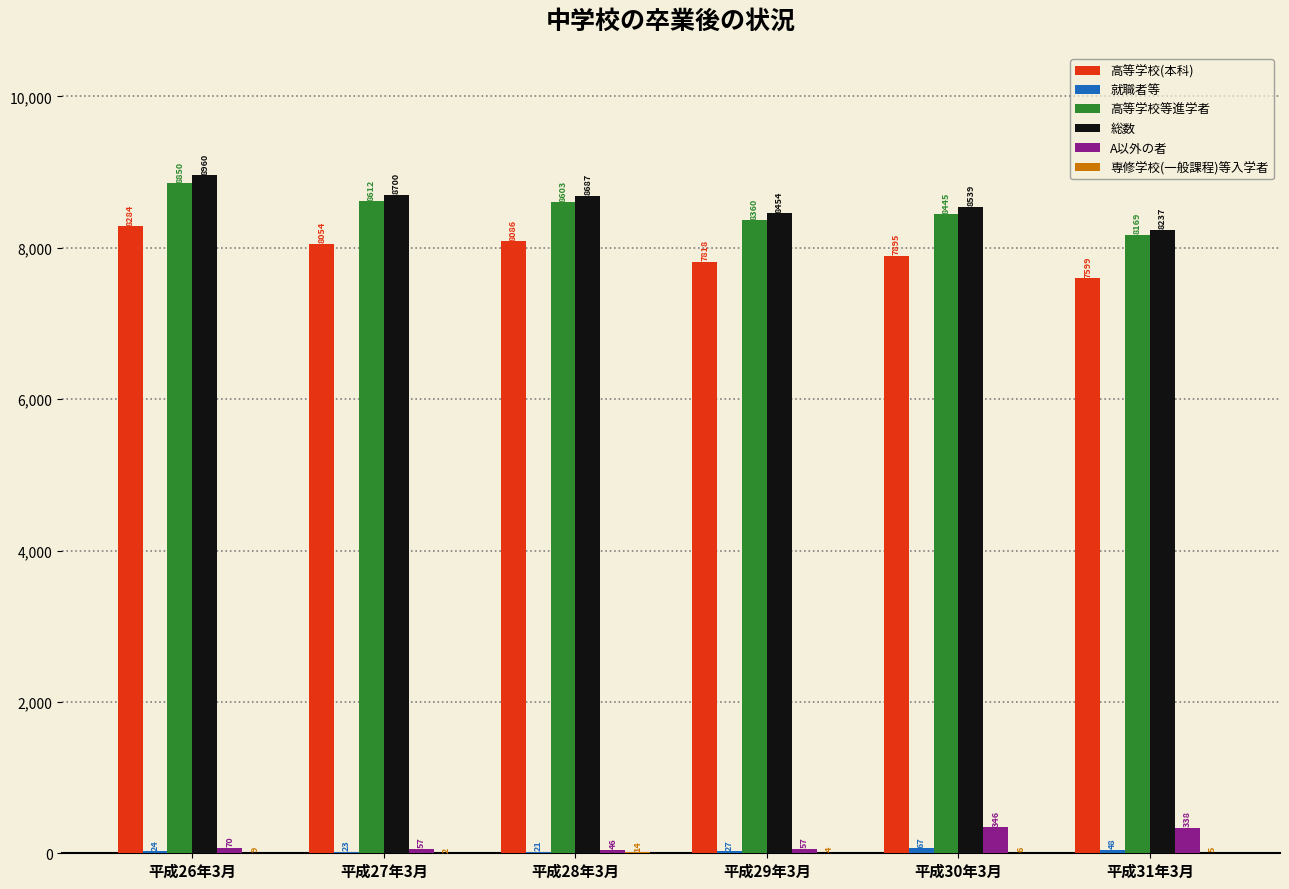

At which category is the sum across all series the highest?

平成26年3月